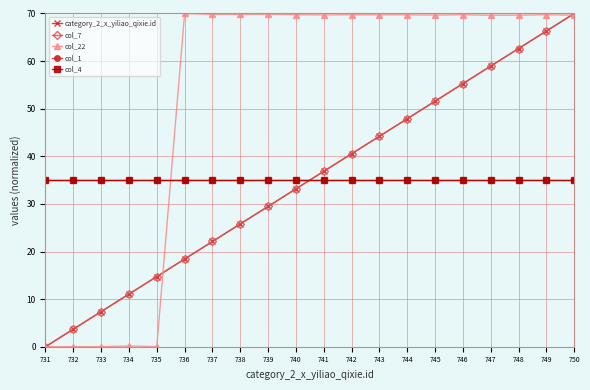

True or false: col_4 and col_22 intersect in this chart.

True